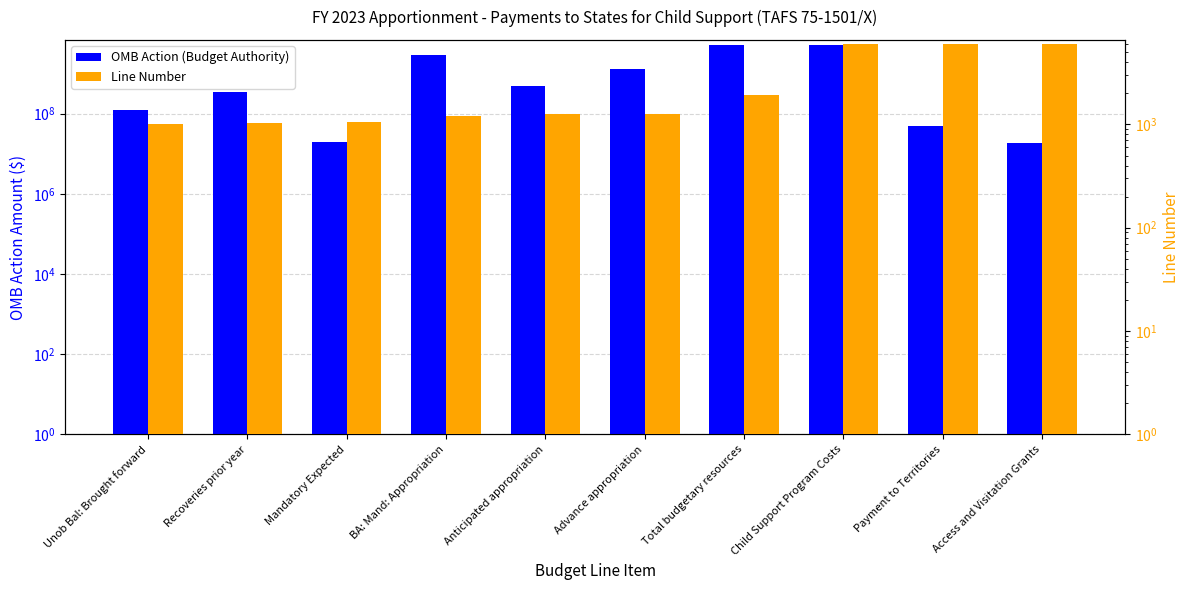

Is it true that OMB Action (Budget Authority) equals 1967164999 at Advance appropriation?

False